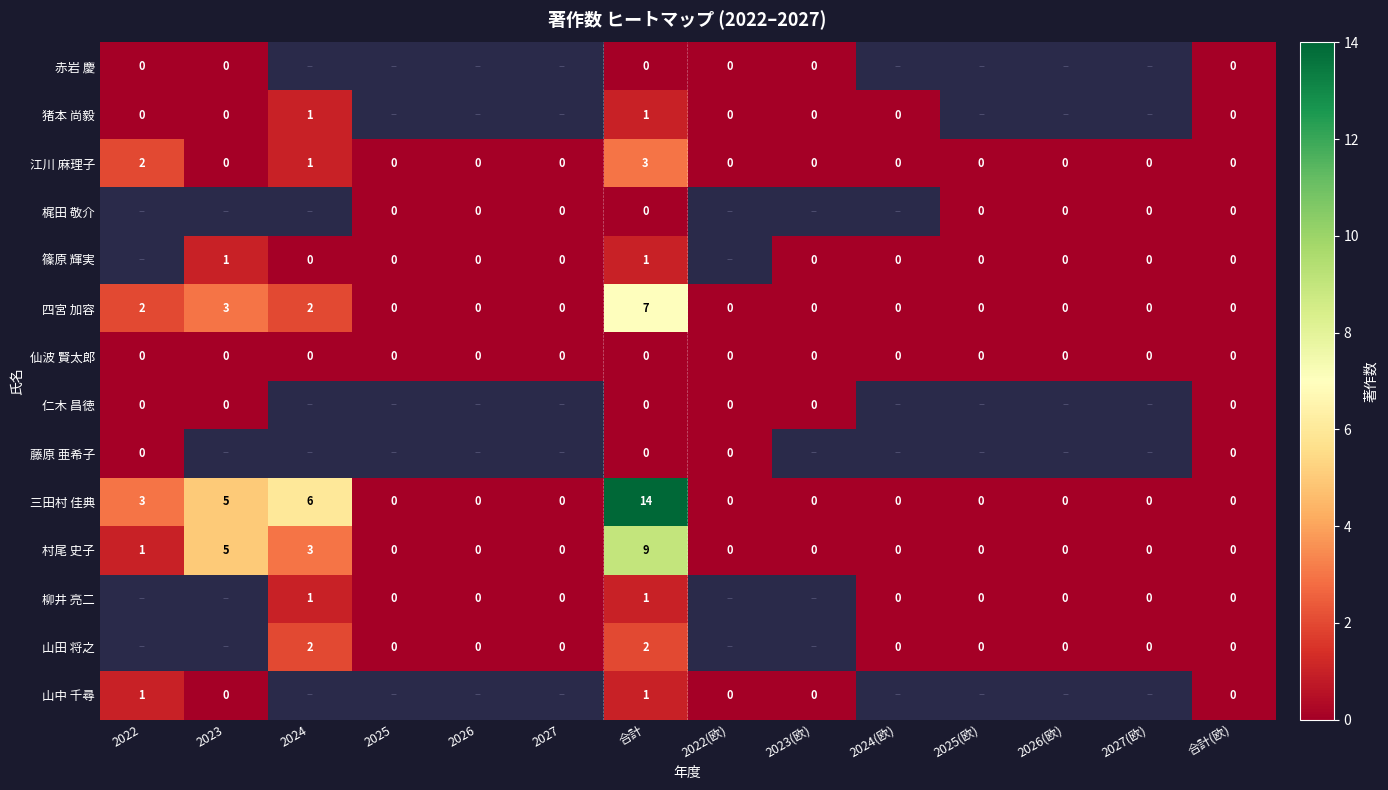

How many data points does each series have?

14